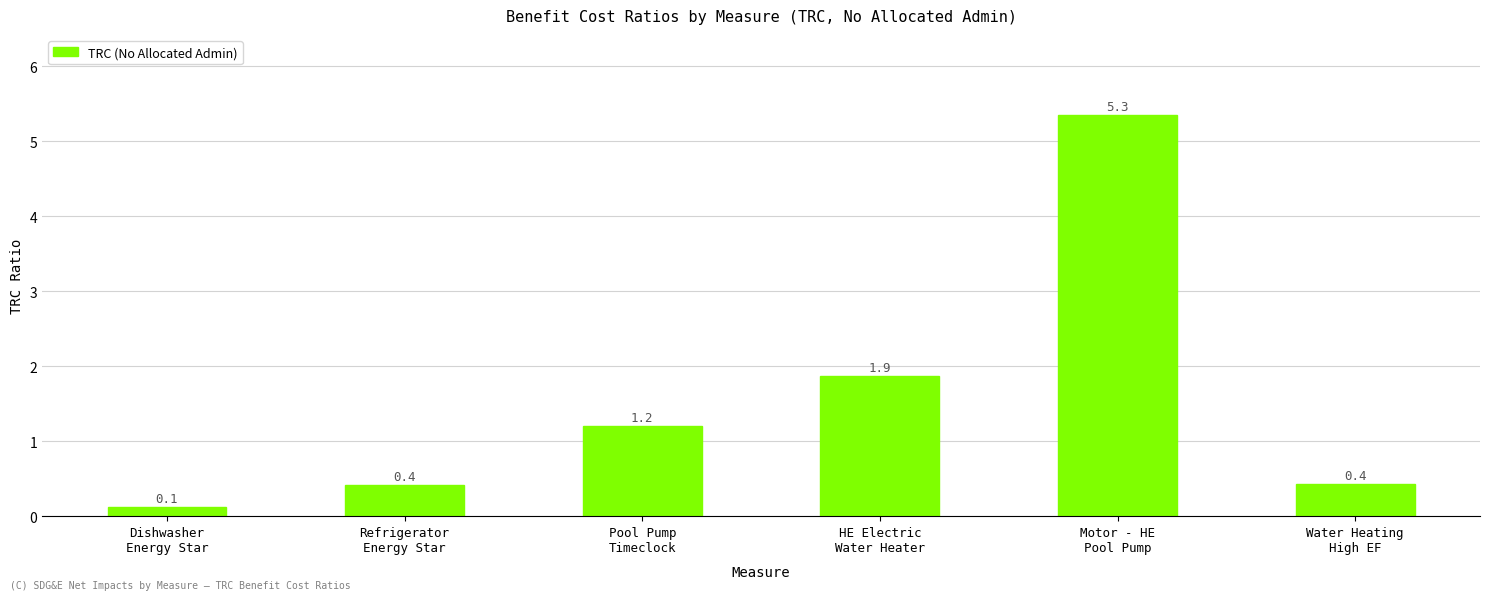

The value at Motor - HE
Pool Pump is 5.3. True or false?

True